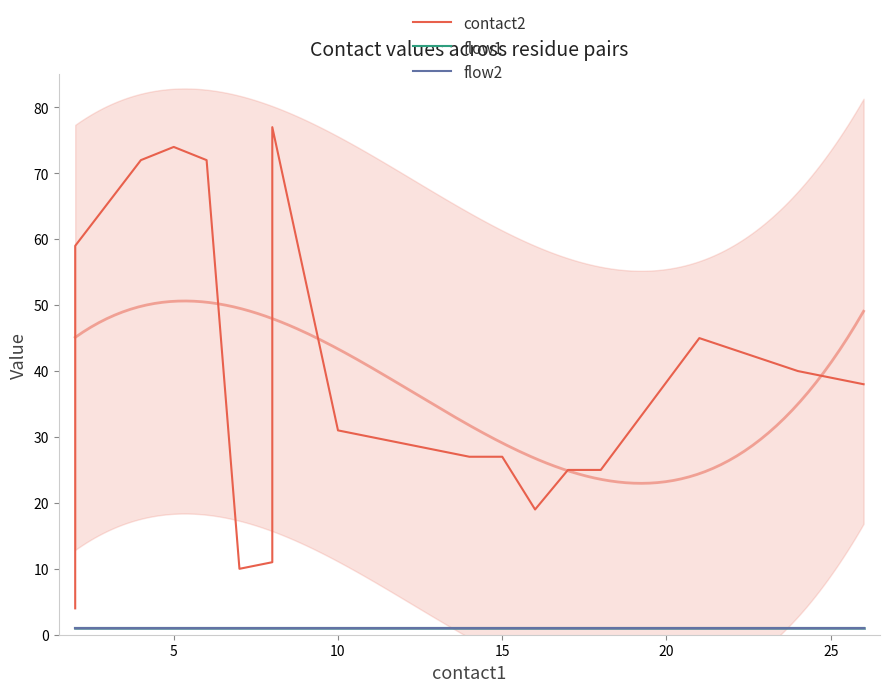

Between 25 and 9, which series saw the biggest shift?

contact2